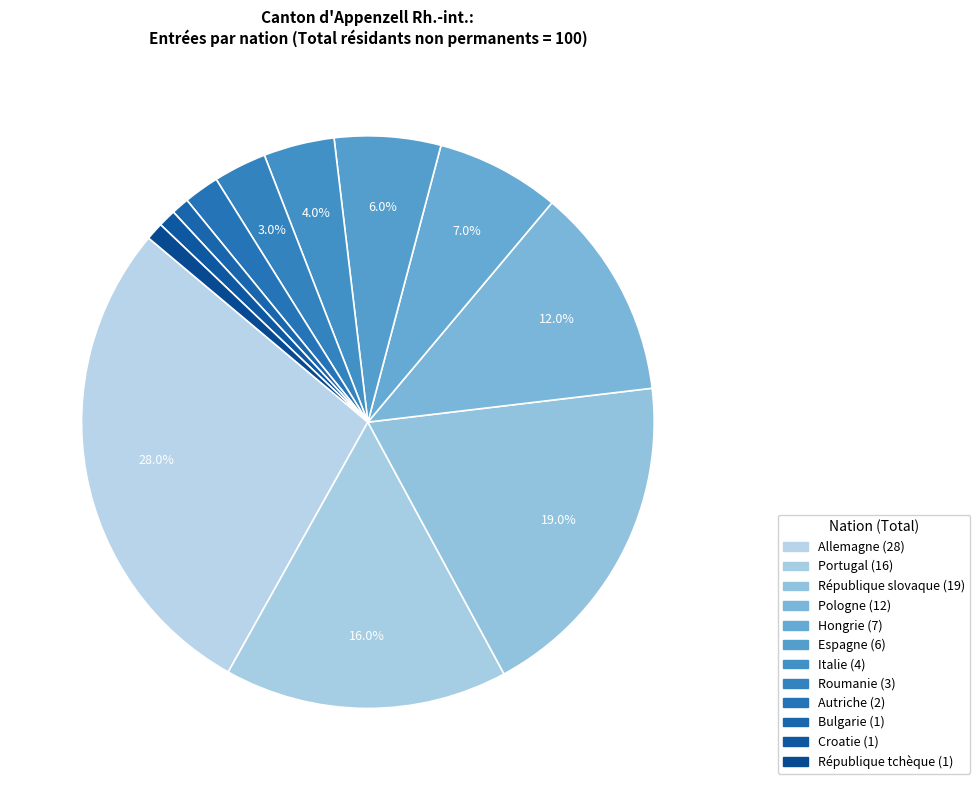

How many segments does this pie chart have?

12